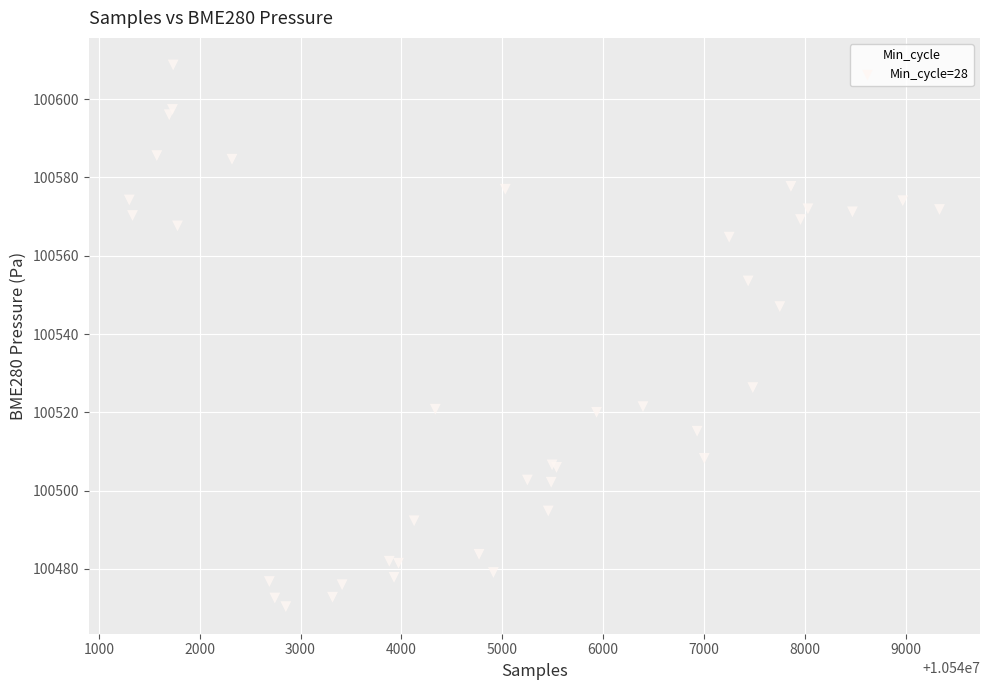

What Y value in the scatter plot is closest to 100539?

100547.0